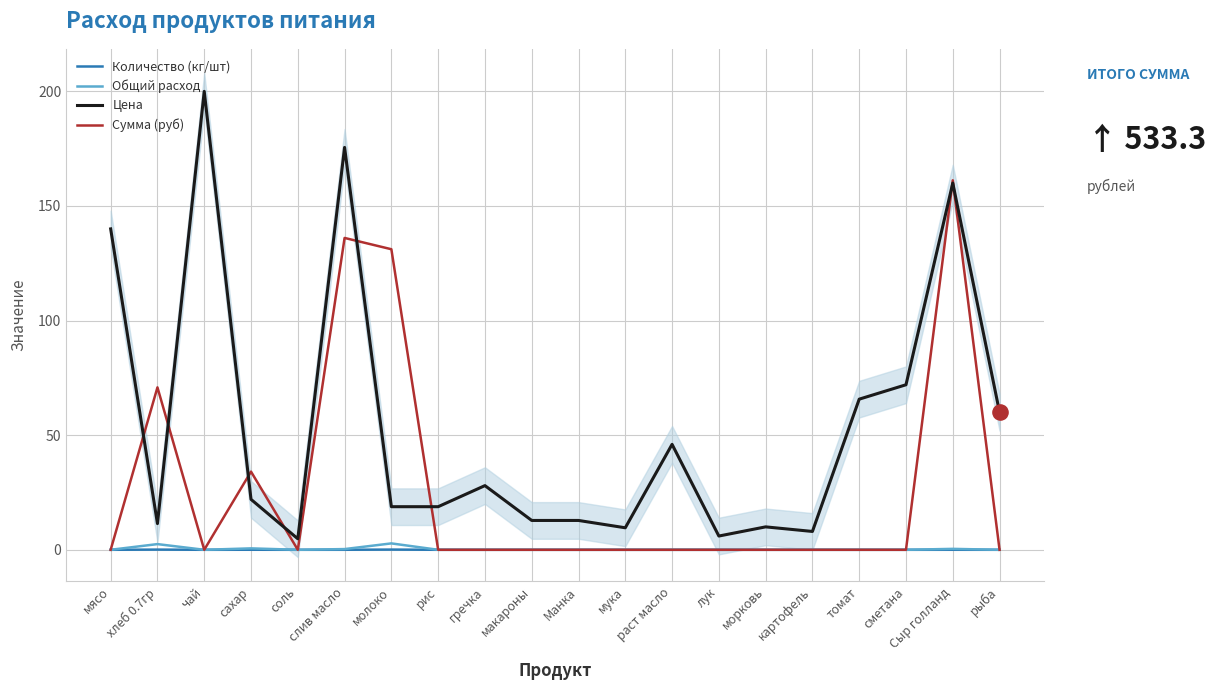

Which series has the largest total across all categories?

Цена